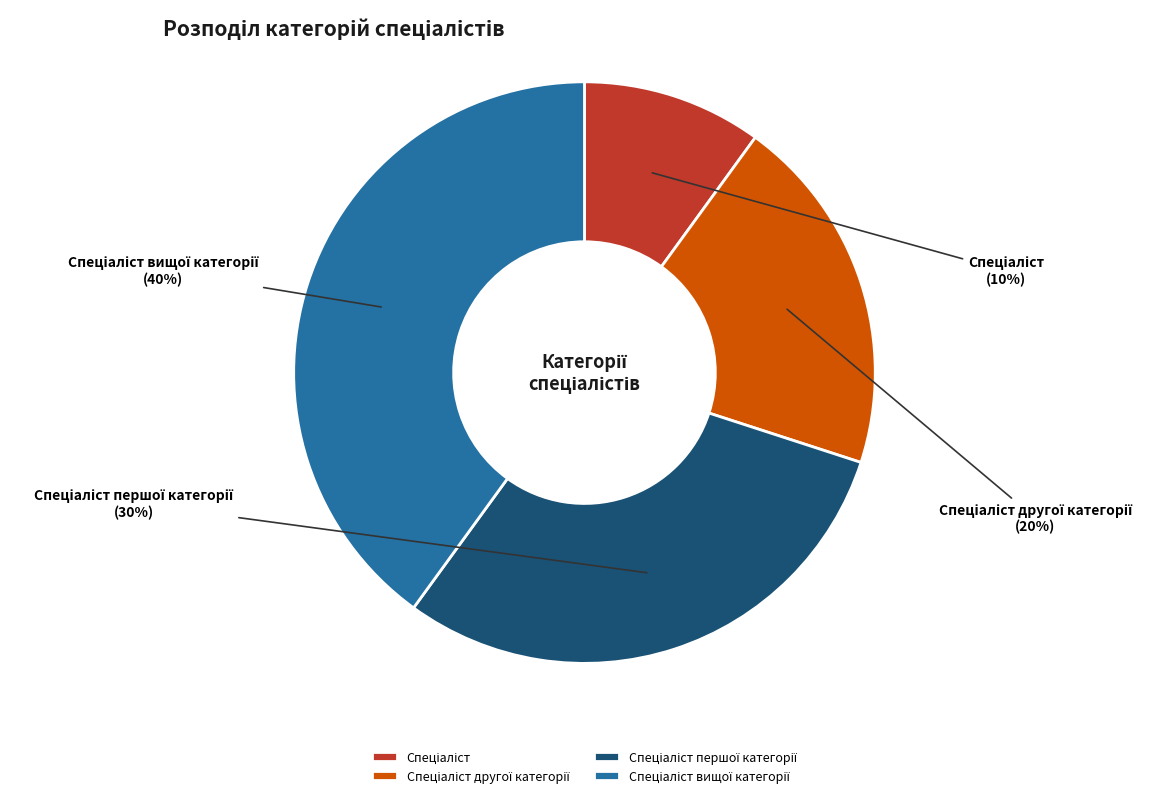

To the nearest percent, what is the difference between the largest and smallest slice percentages?

30%